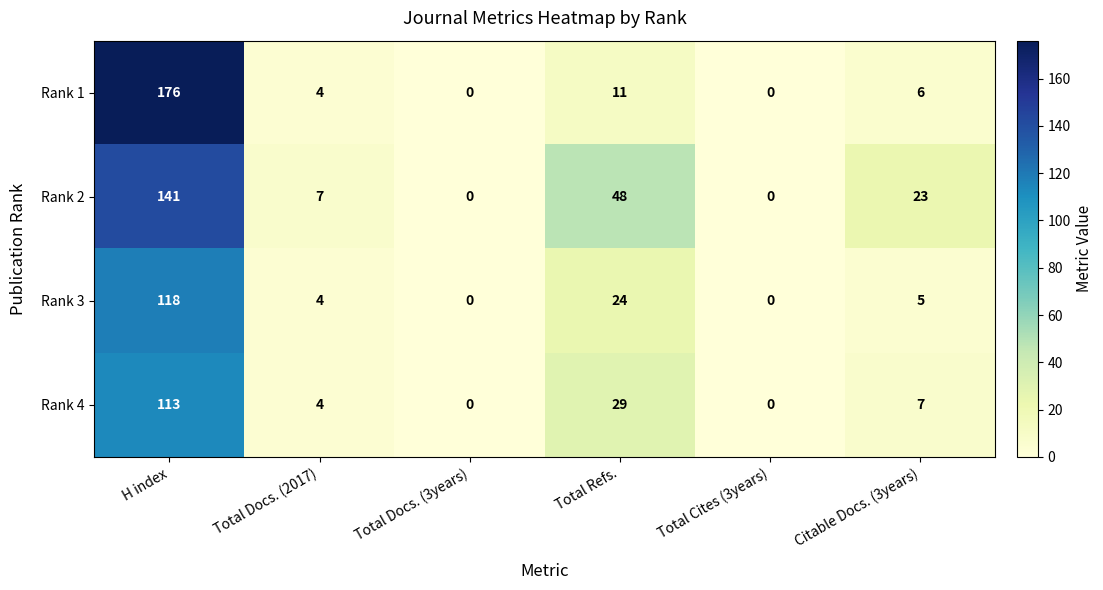

The value of Rank 3 at Citable Docs. (3years) is 3. True or false?

False